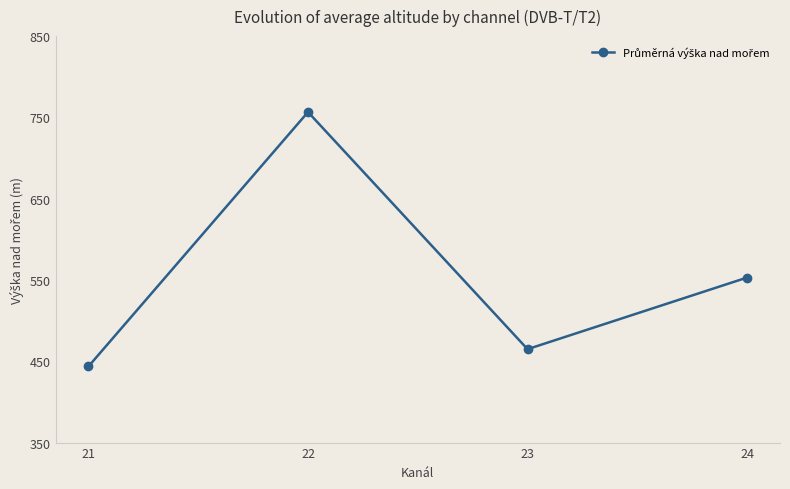

Approximately how many times larger is the value at 24 compared to 21?

1.2